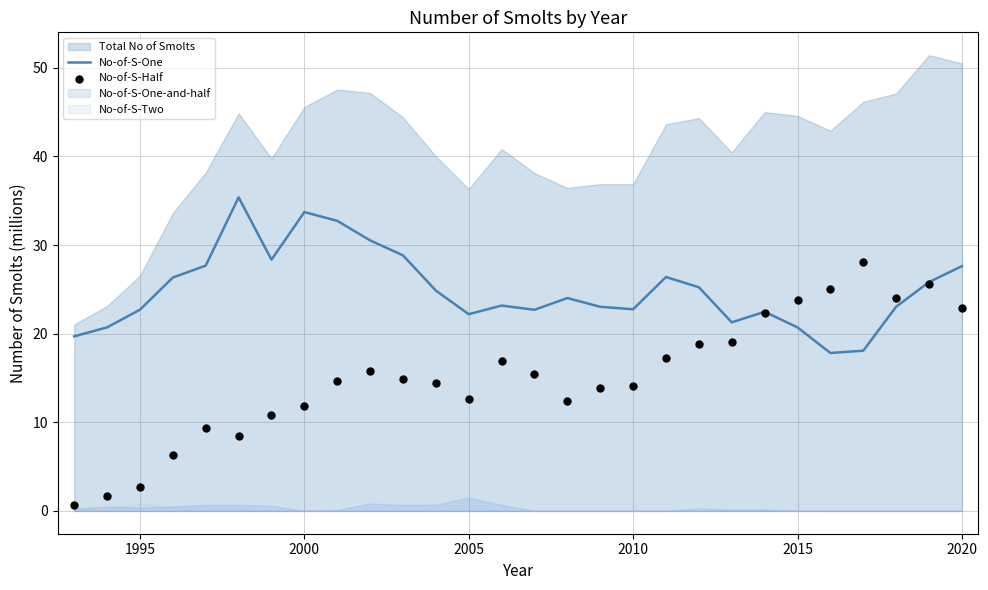

What is the lowest value of the No-of-S-One series?

17.8